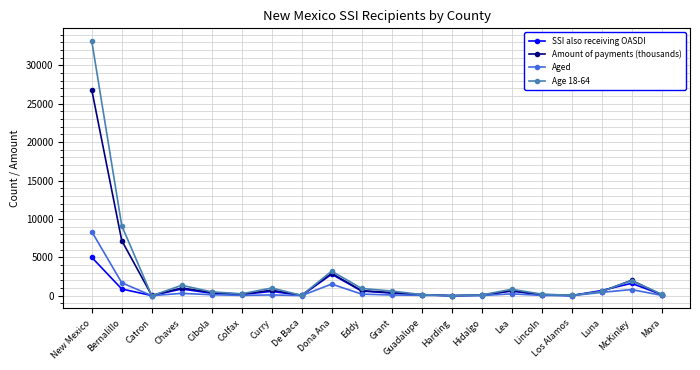

At which category is the sum across all series the highest?

New Mexico